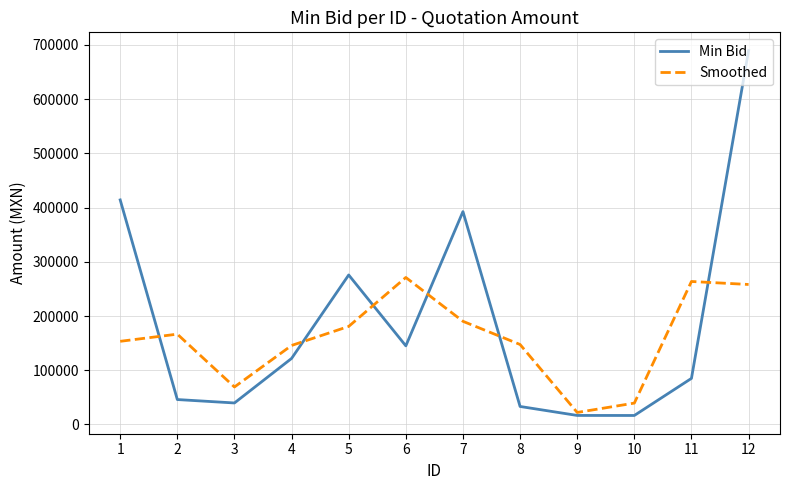

Between 4 and 5, which series saw the biggest shift?

Min Bid